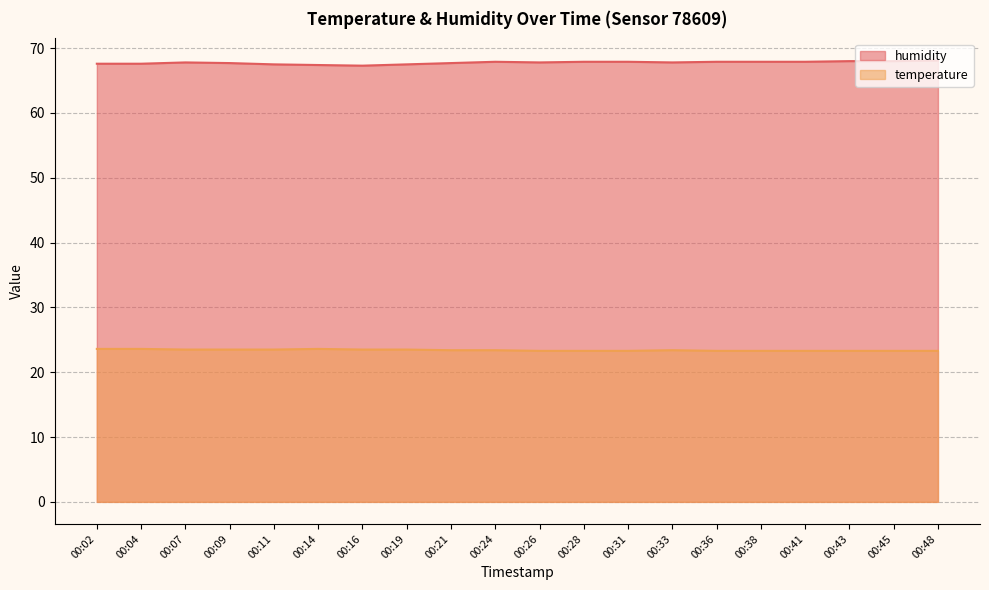

At which category does temperature reach its first local peak?

00:14